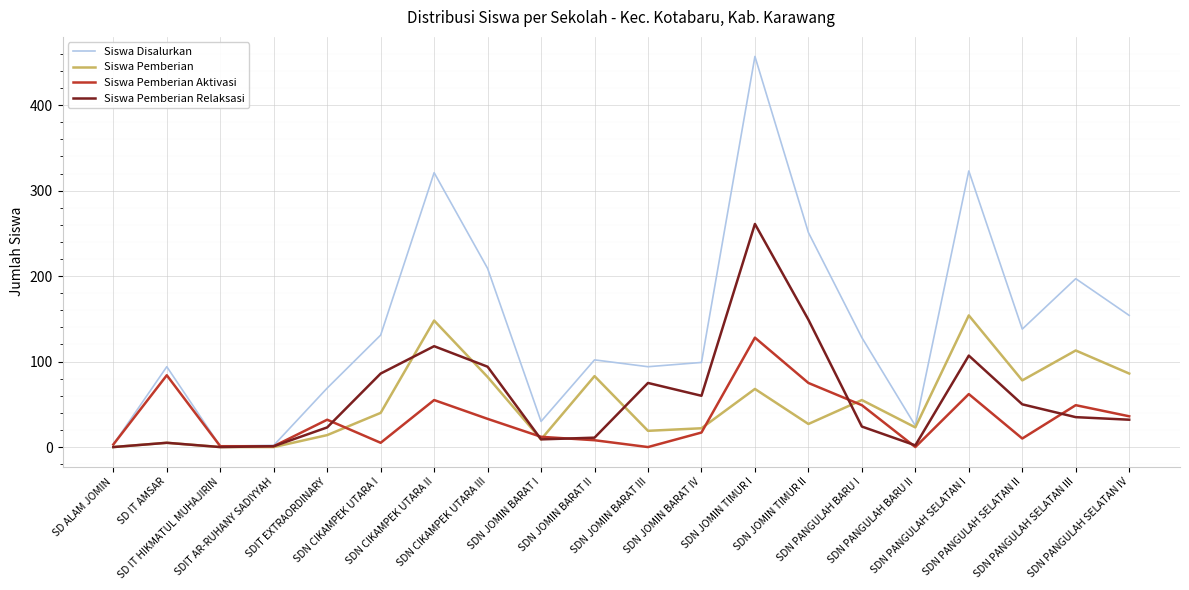

What is the difference between the second highest and second lowest values in the Siswa Pemberian Relaksasi series?

149